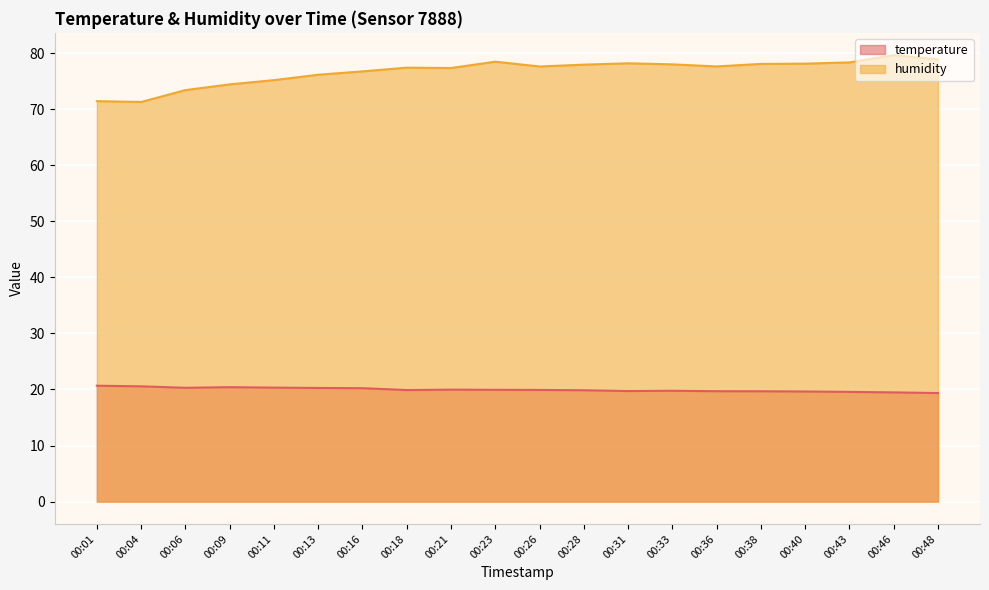

Is it true that temperature equals 19.6 at 00:43?

True